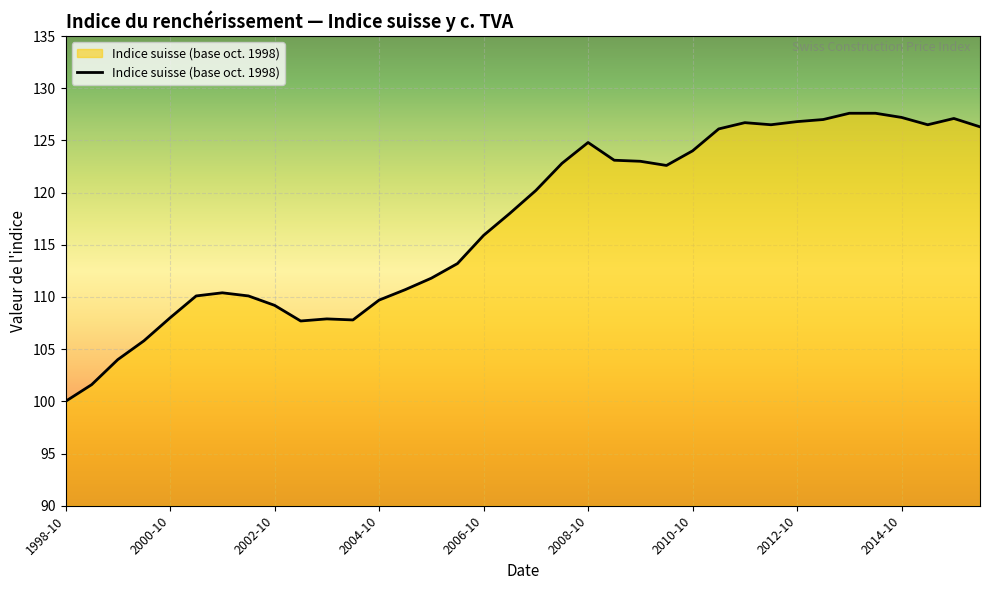

What is the difference between the maximum and minimum values?

27.6